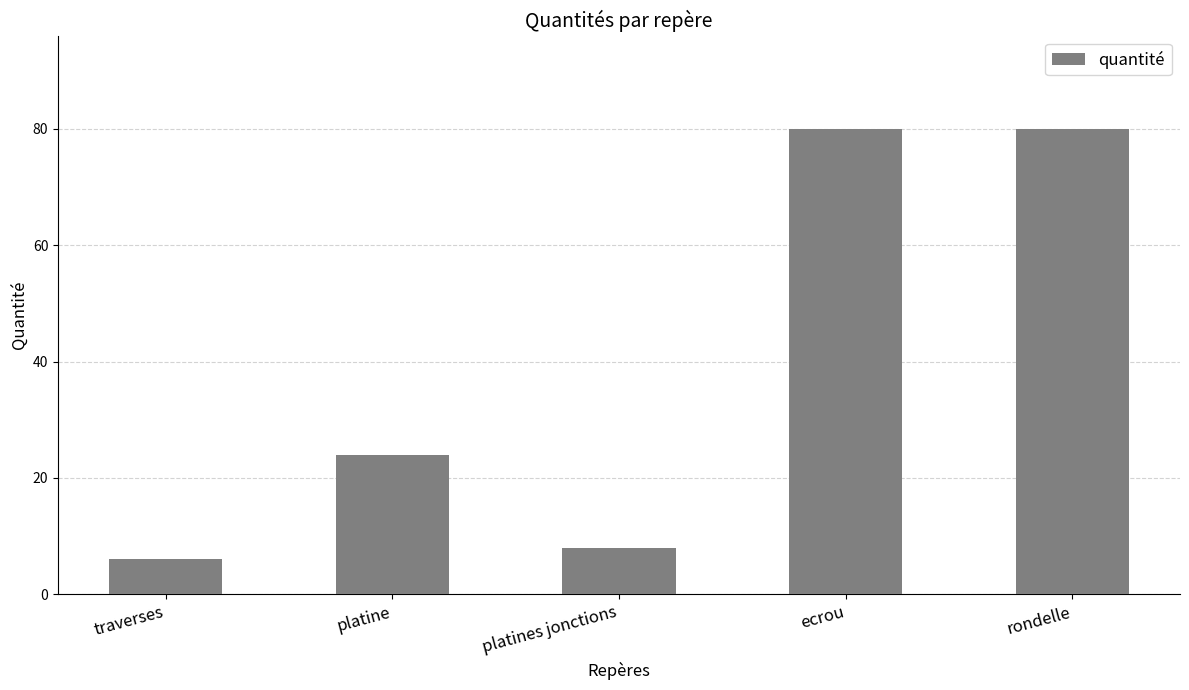

The value at traverses is 6. True or false?

True